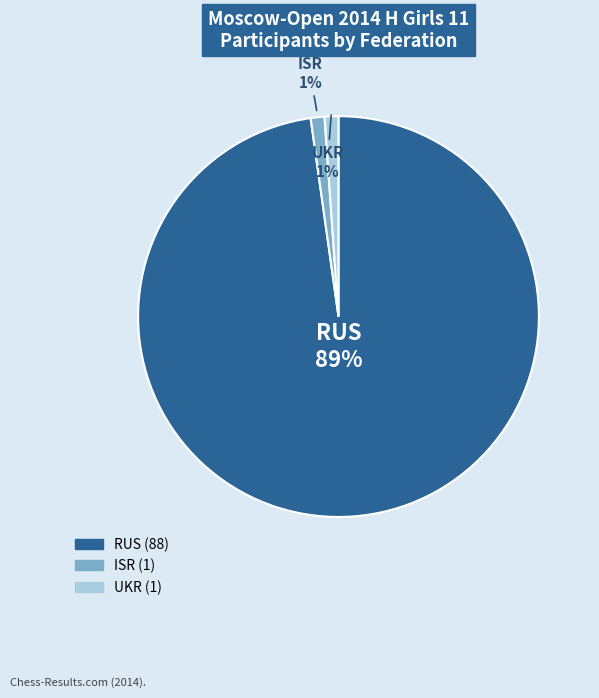

To the nearest percent, what percentage of the pie is RUS?

98%